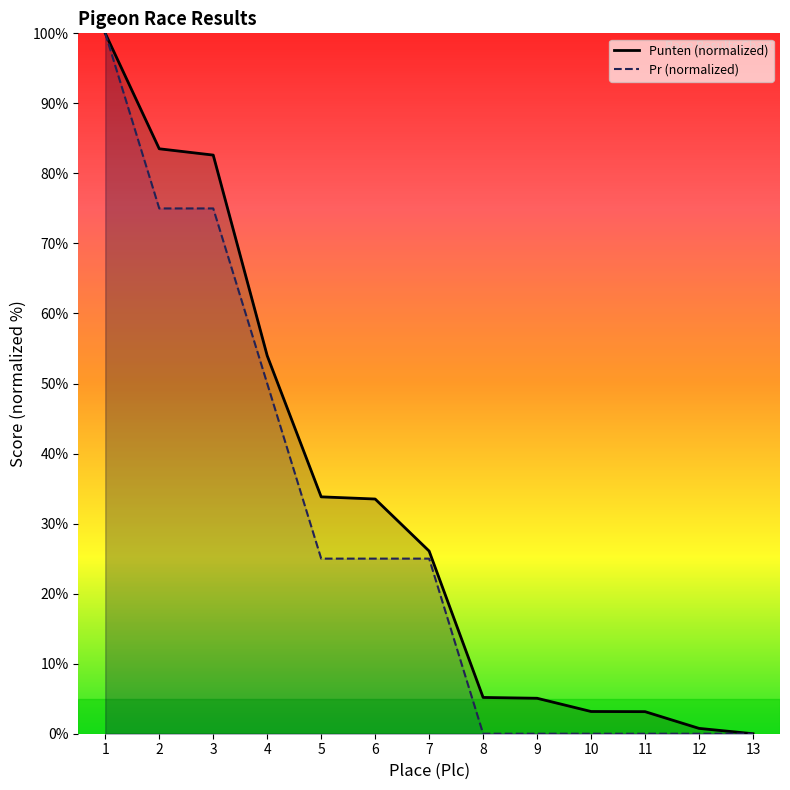

True or false: Pr has more than 0 points higher than both neighbors.

False